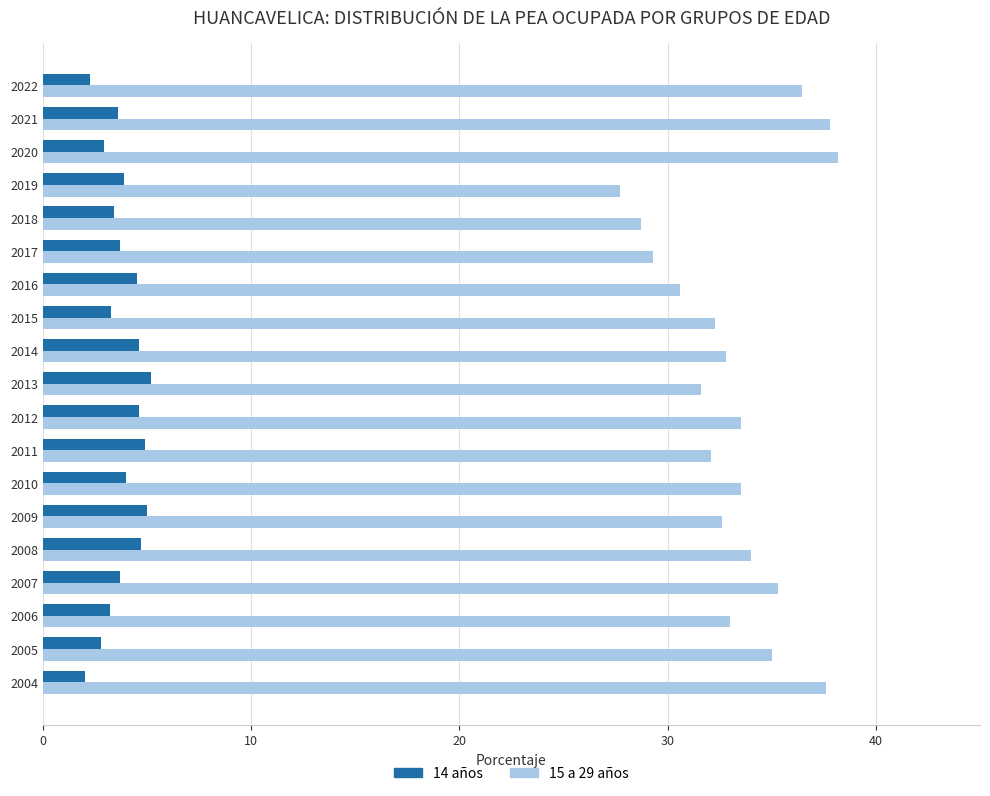

At how many categories does at least one series exceed 12?

19